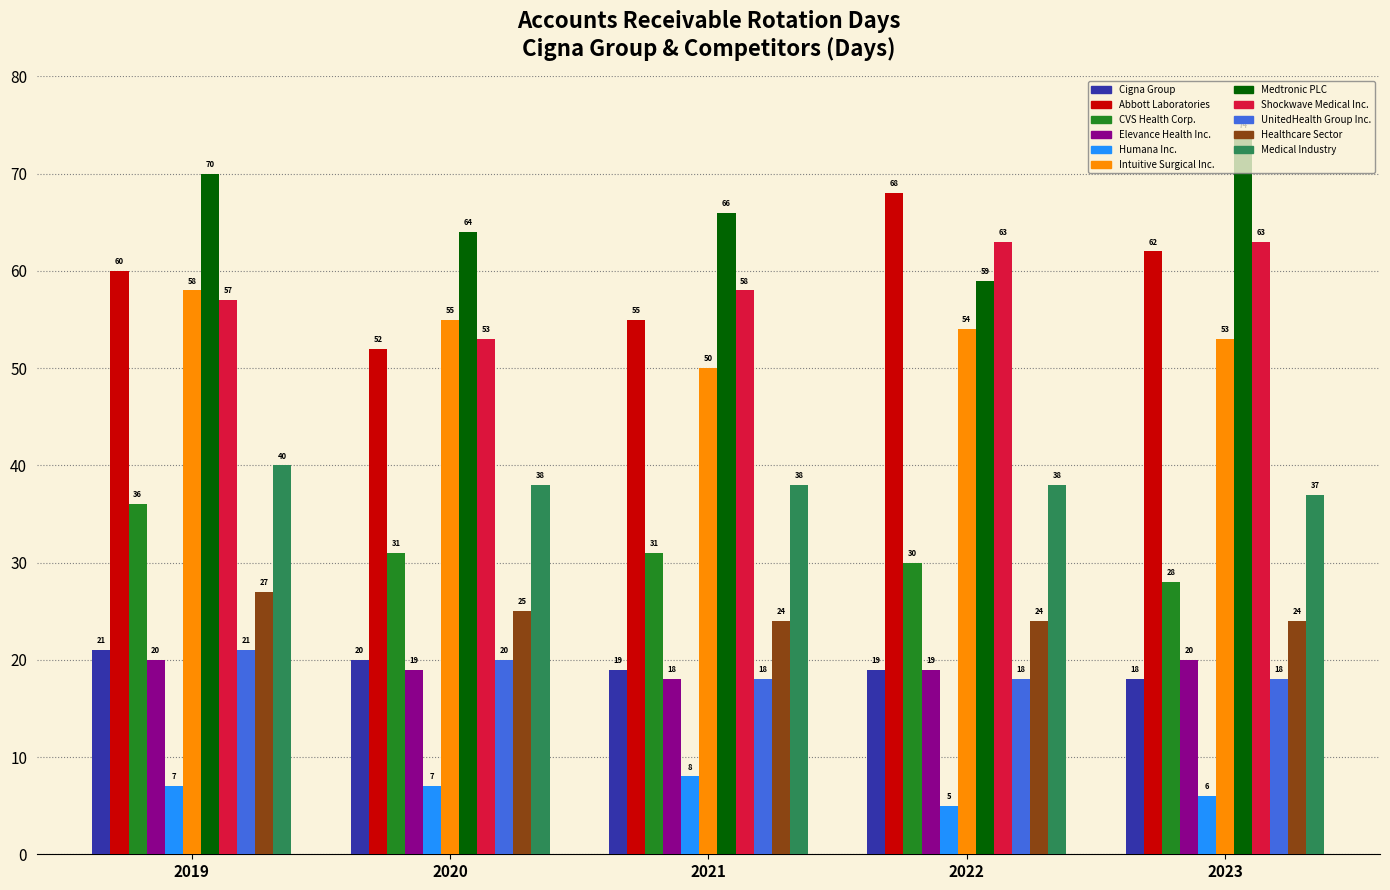

At which category is the sum across all series the highest?

2019